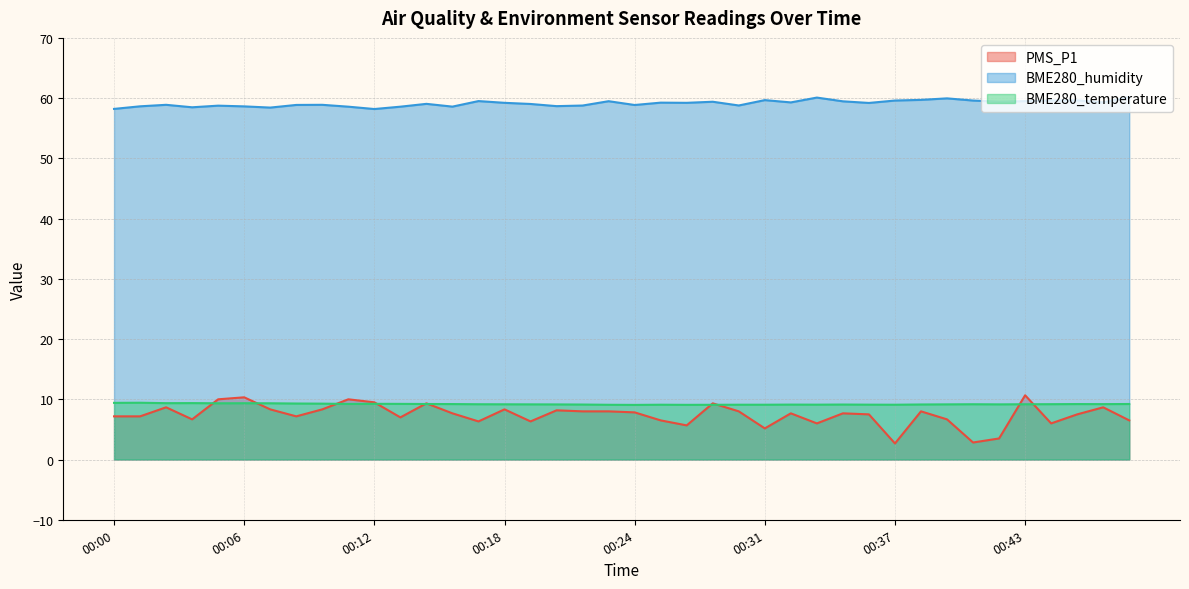

What is the total value across all series at 00:32?

76.1